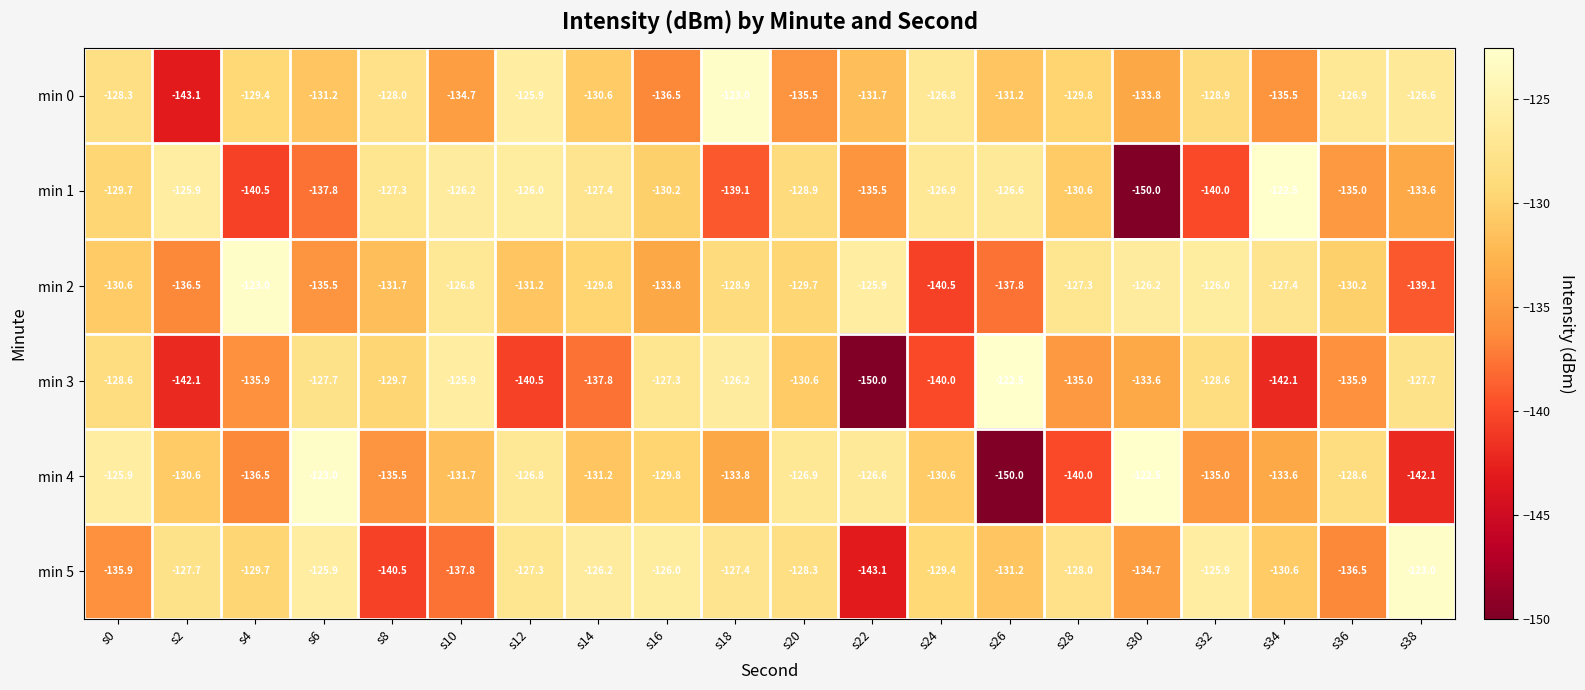

At s38, list the series in order from largest to smallest.

min 5, min 0, min 3, min 1, min 2, min 4